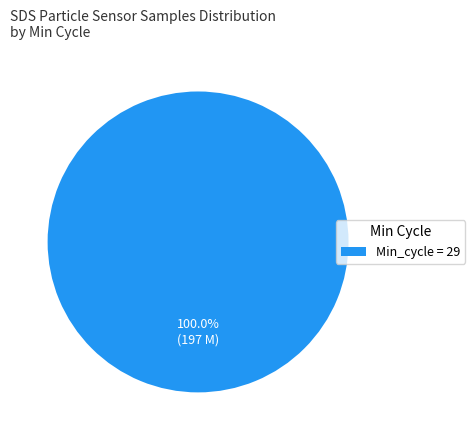

How many slices are in this pie chart?

1